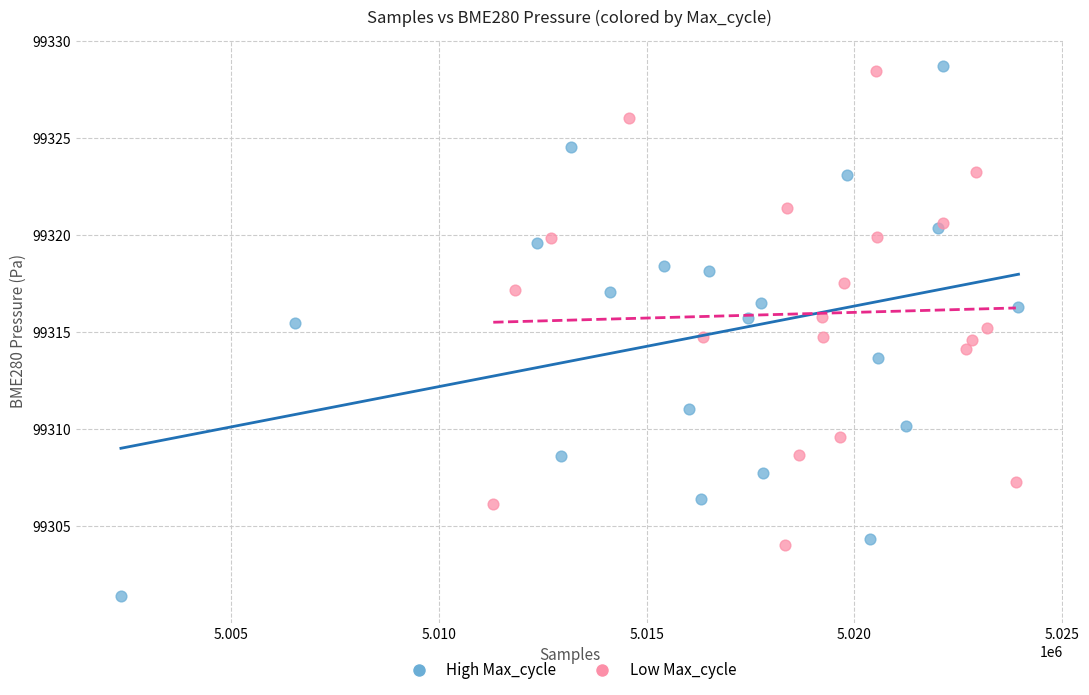

Which series reaches the maximum Y coordinate?

High Max_cycle